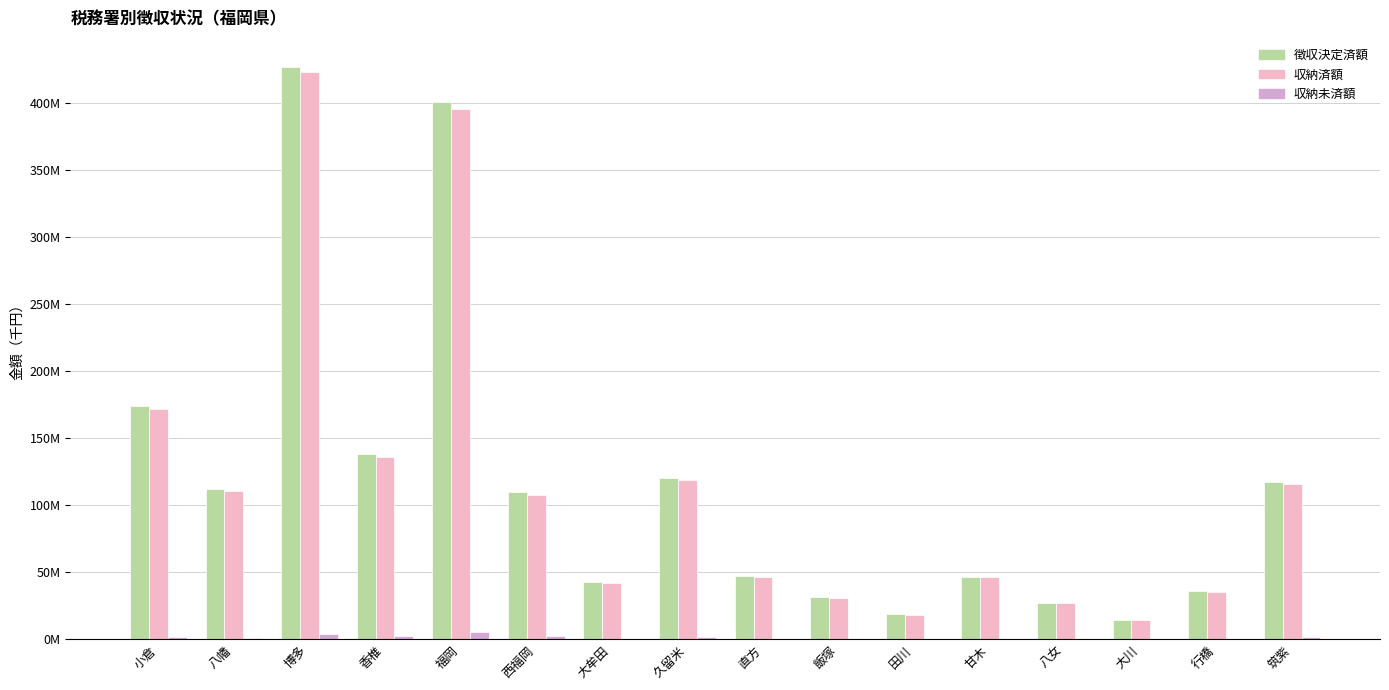

What is the average value of the 徴収決定済額 series?

116597382